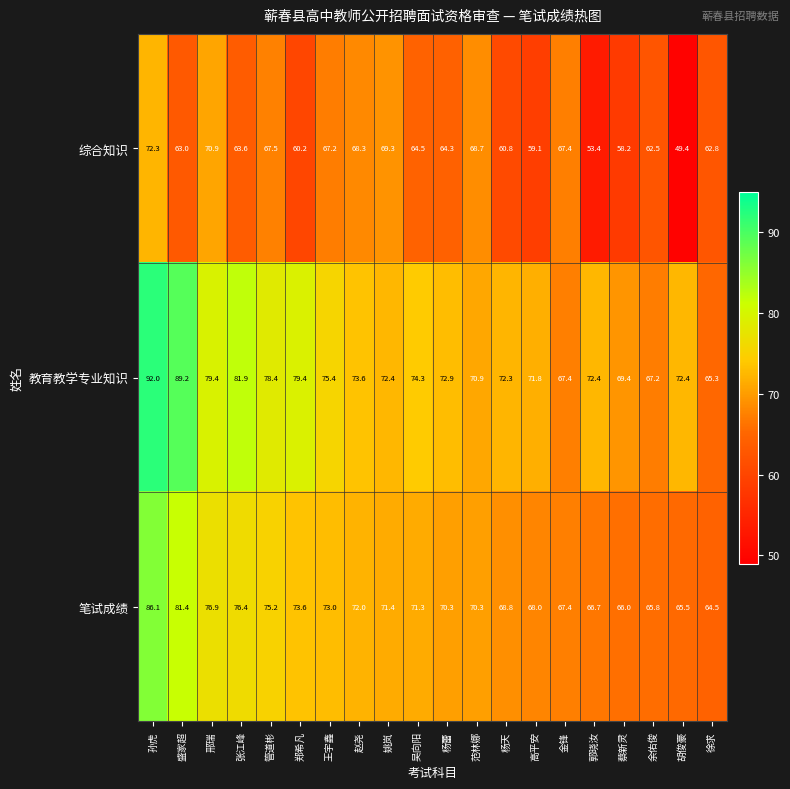

Read the 综合知识 value at 赵尧.

68.3